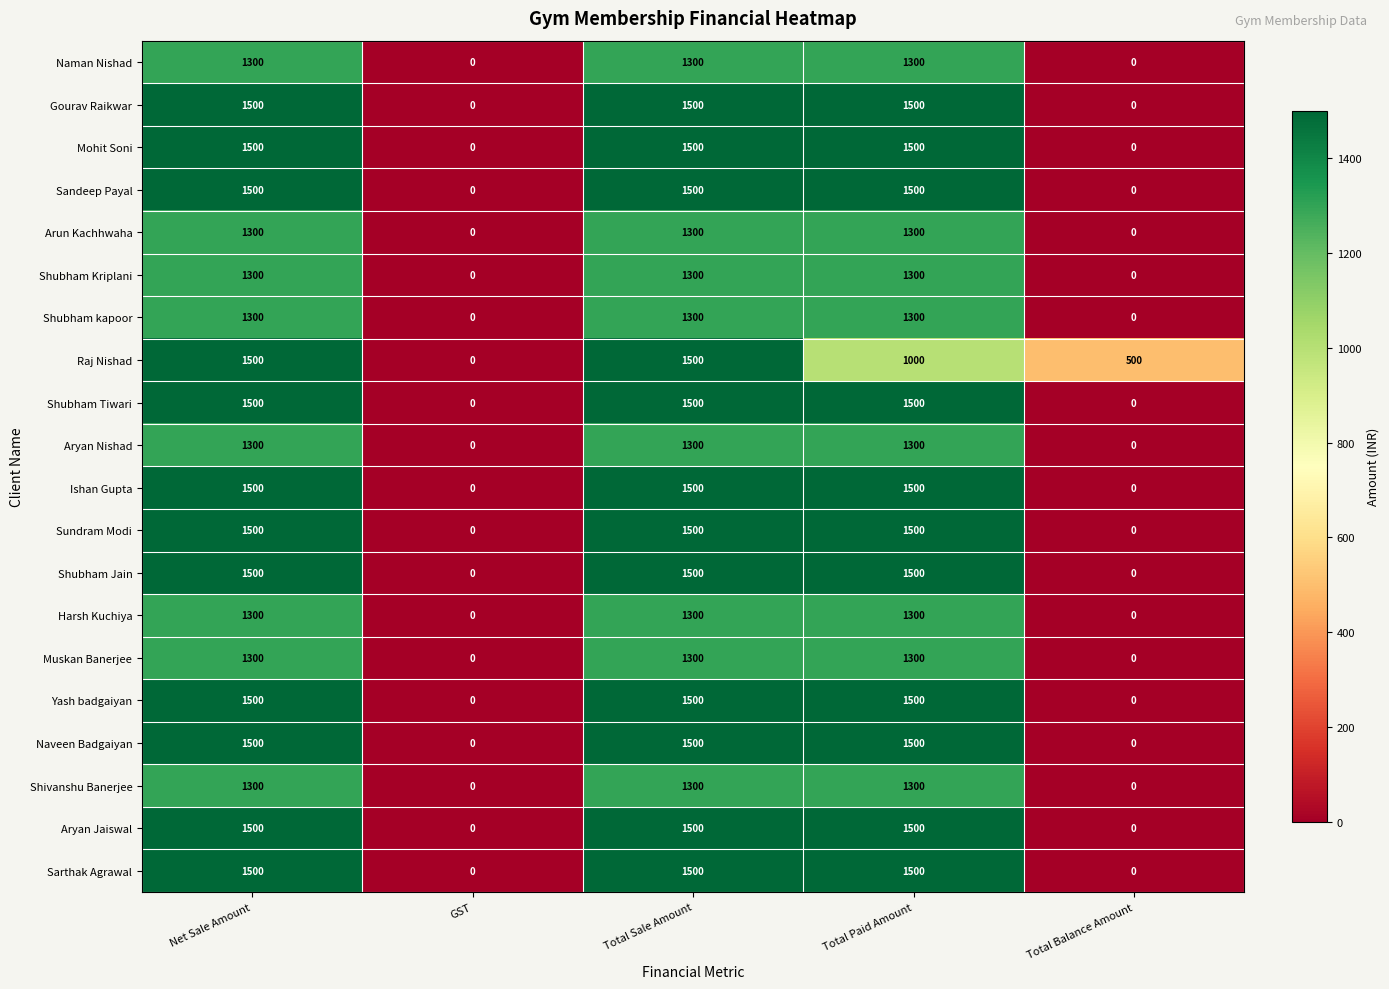

What is the highest value of the Sundram Modi series?

1500